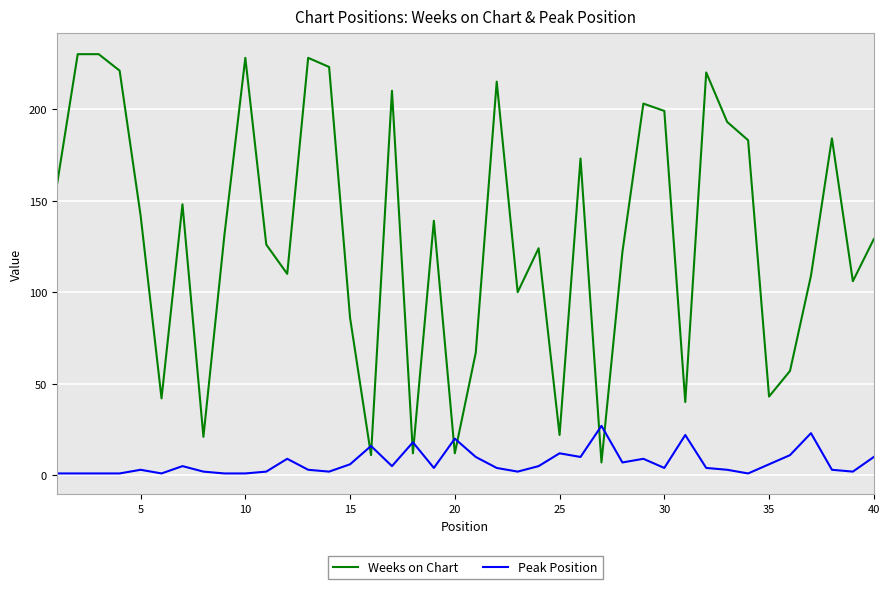

Which series ends up on top after the final intersection of Peak Position and Weeks on Chart?

Weeks on Chart